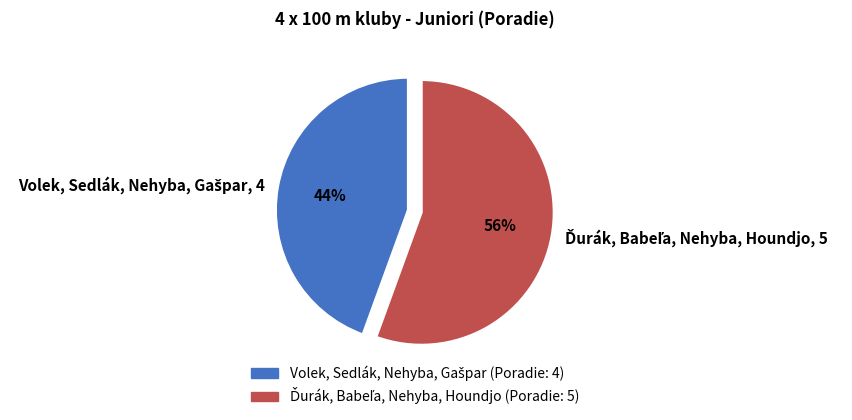

To the nearest percent, what is the average slice percentage?

50%